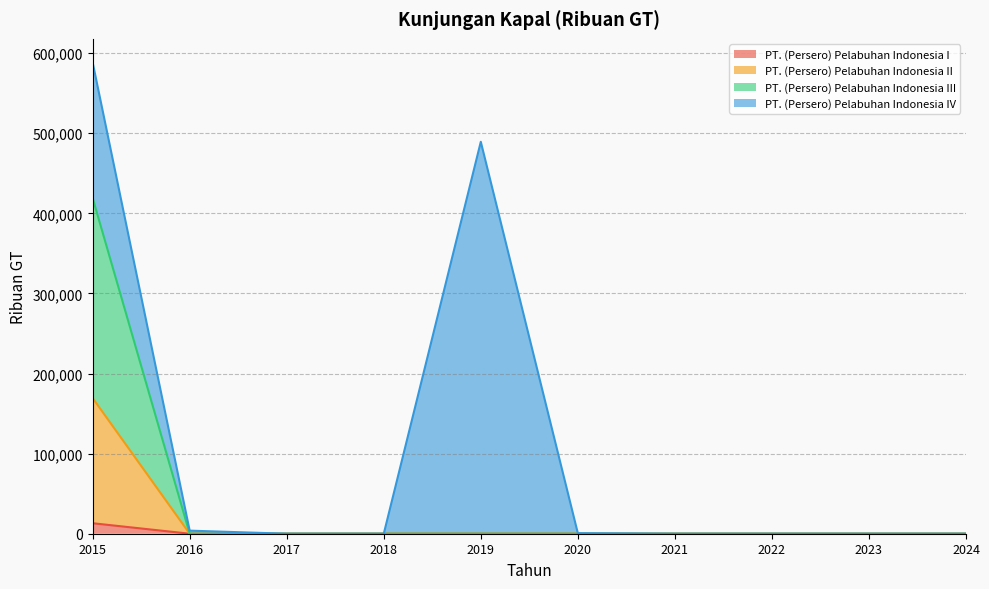

True or false: PT. (Persero) Pelabuhan Indonesia II has more than 0 interior local peaks.

False